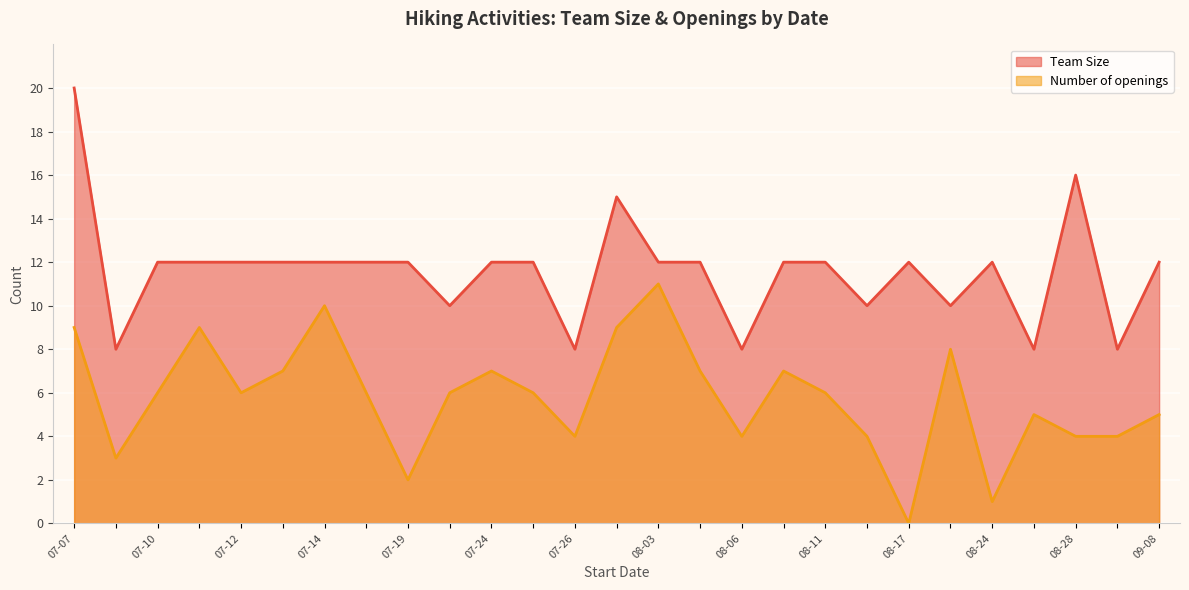

True or false: Team Size and Number of openings cross at least once.

False